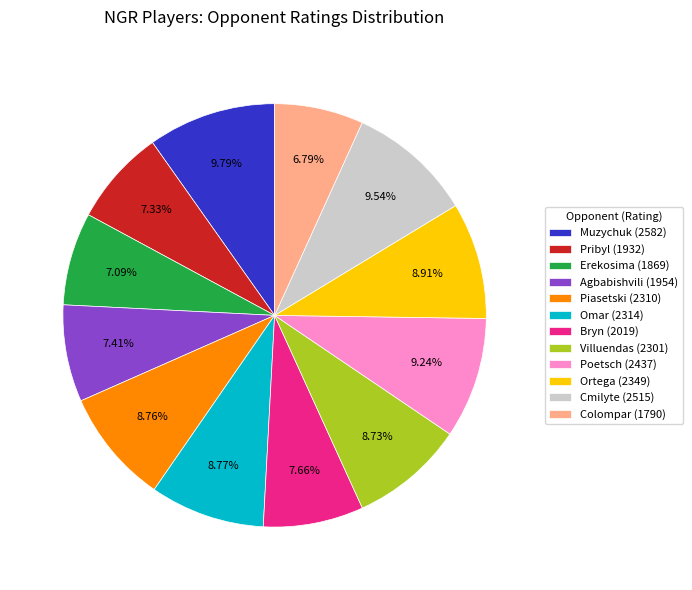

Is the sum of Erekosima (1869) and Piasetski (2310) greater than half?

No